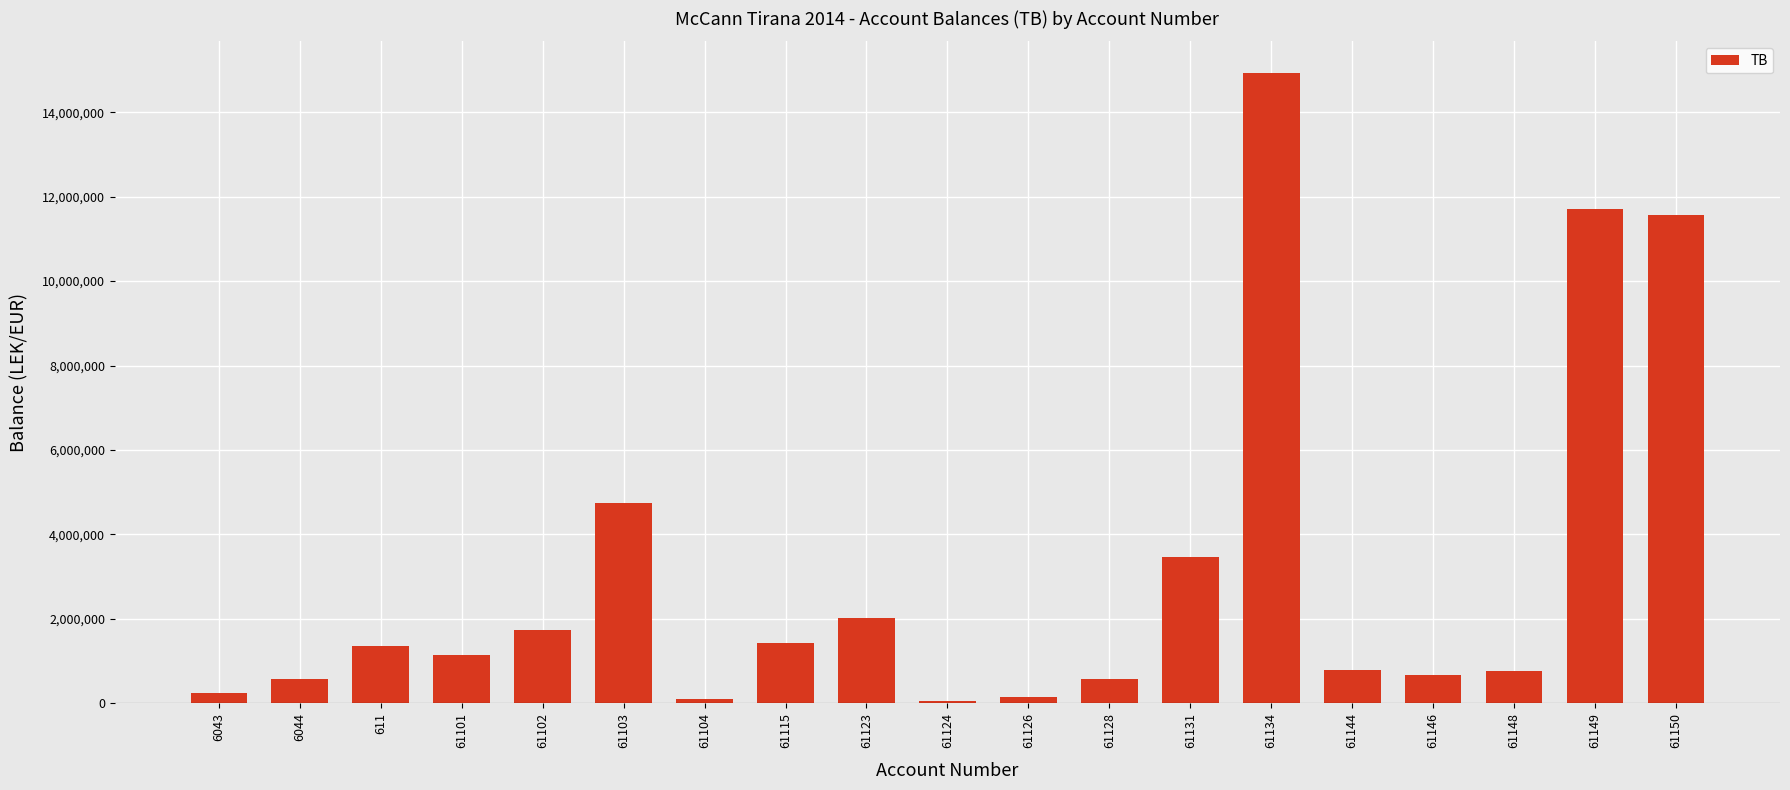

What is the minimum value shown in the chart?

61813.2